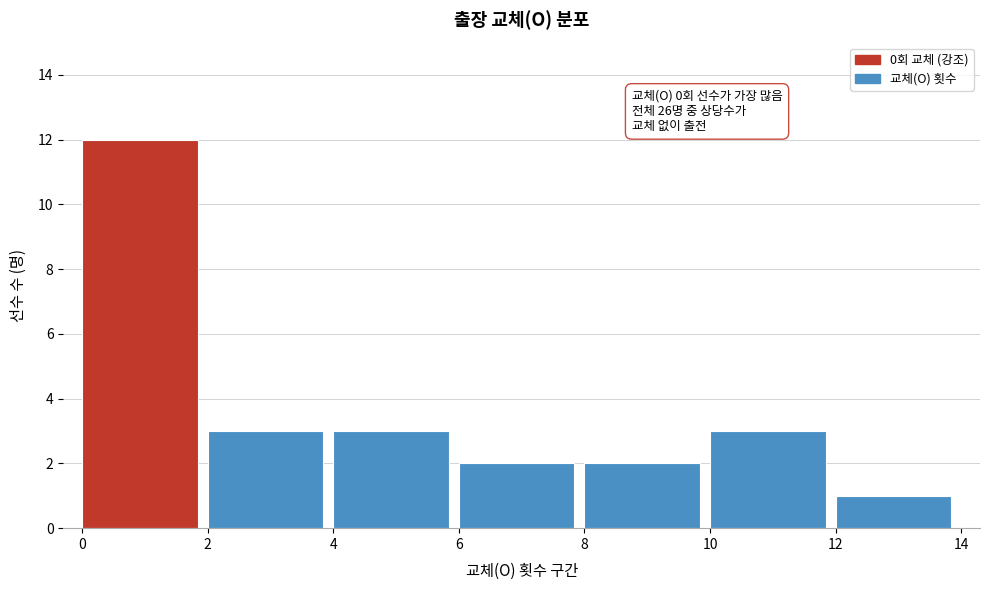

Which range on the x-axis has the tallest bar?

0 to 2